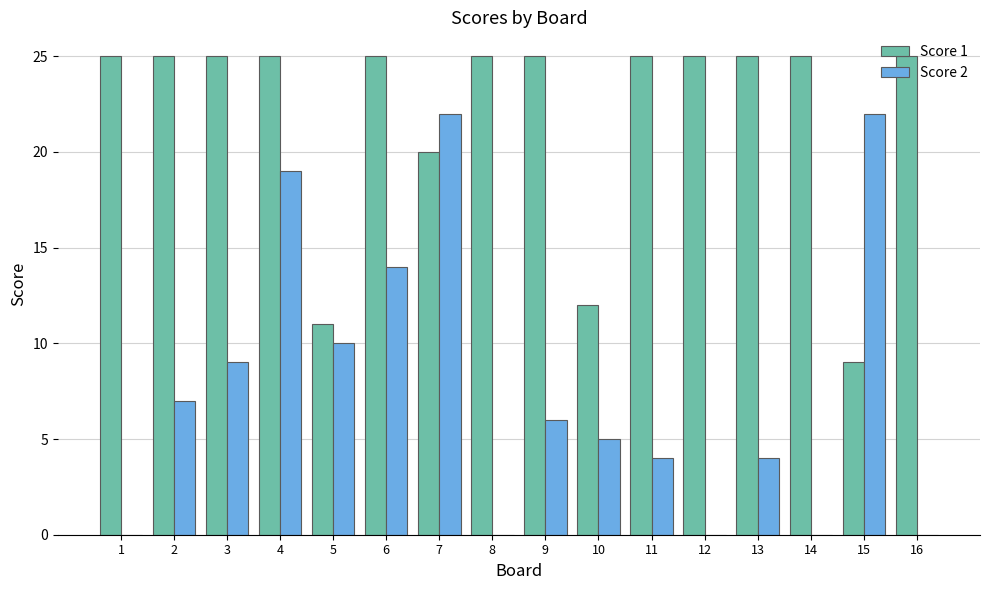

Which series changed the most between 3 and 8?

Score 2